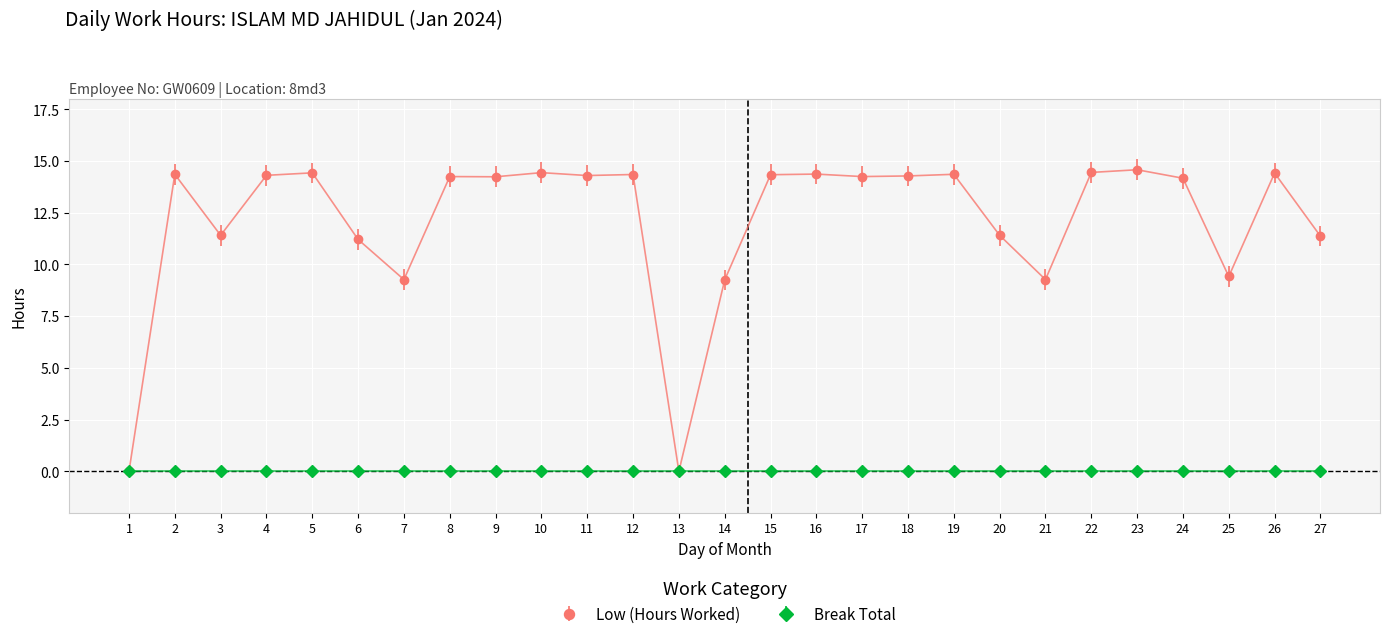

How many data points does each series have?

27